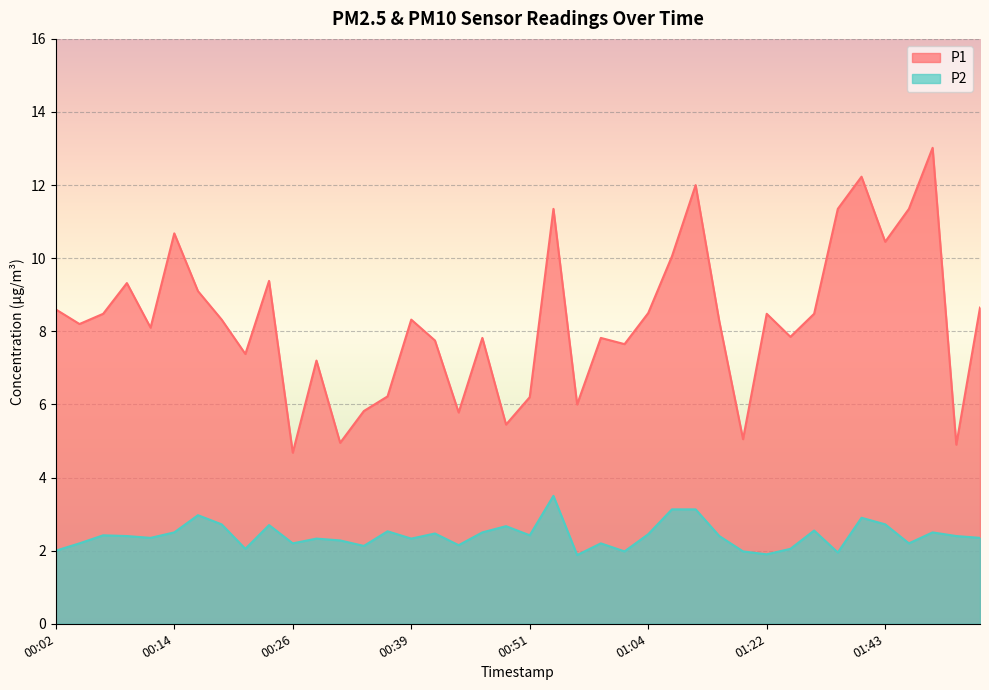

The P2 series shows 3.6 at 00:51. True or false?

False